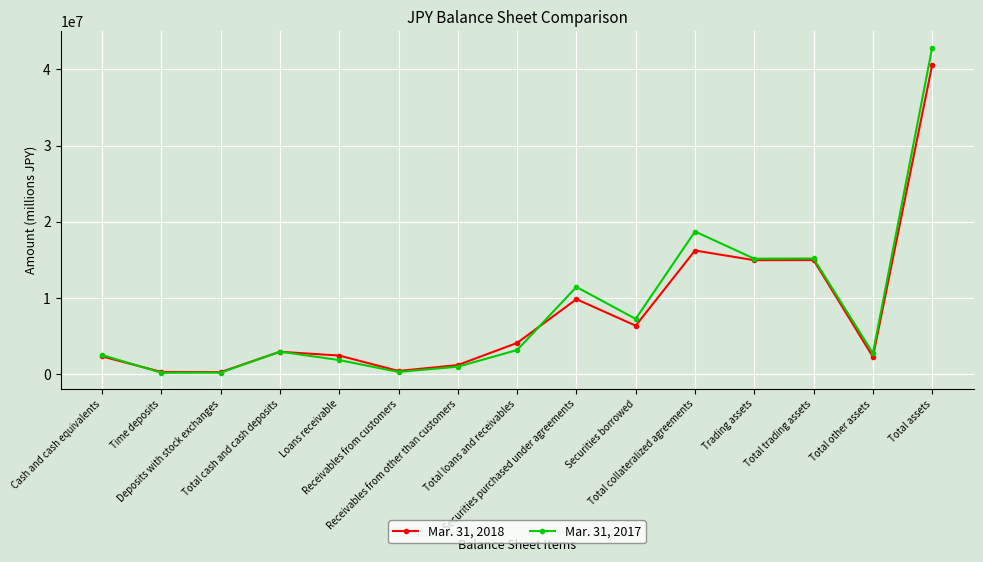

What is the sum of all Mar. 31, 2017 values?

125761059